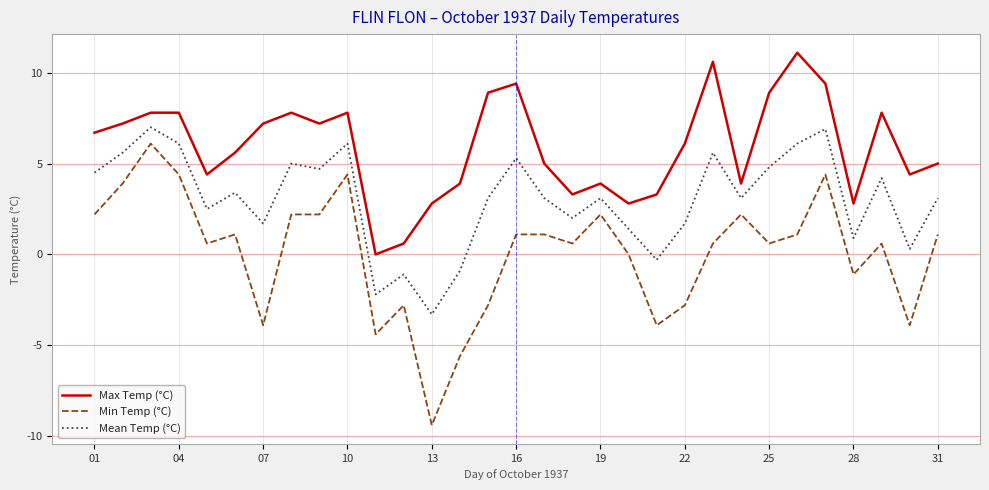

What are all the series names shown in the legend?

Max Temp (°C), Min Temp (°C), Mean Temp (°C)